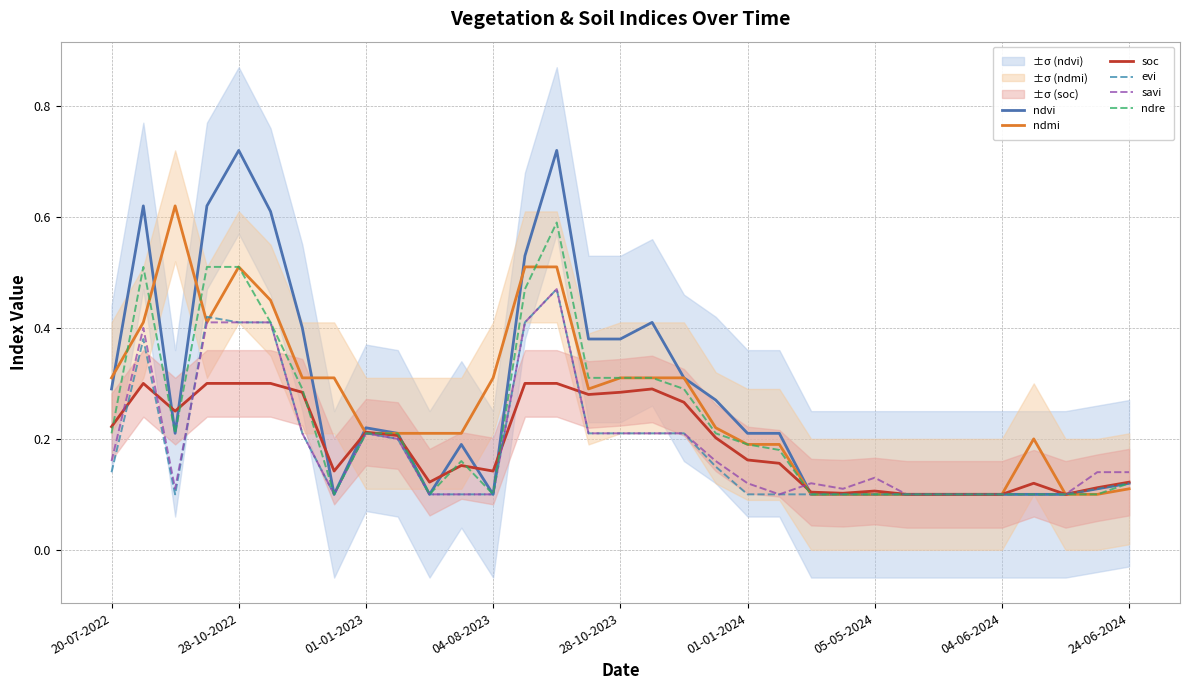

Which series has the largest total across all categories?

ndvi